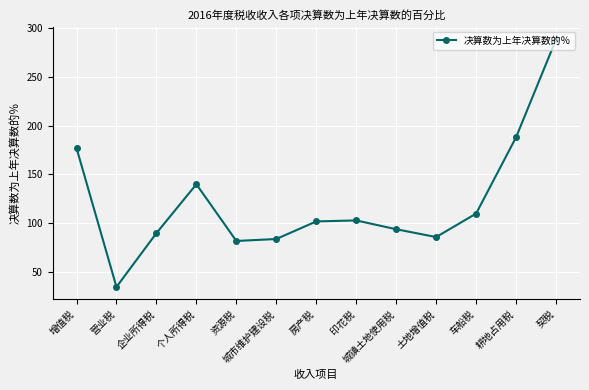

Where is the first local minimum?

营业税